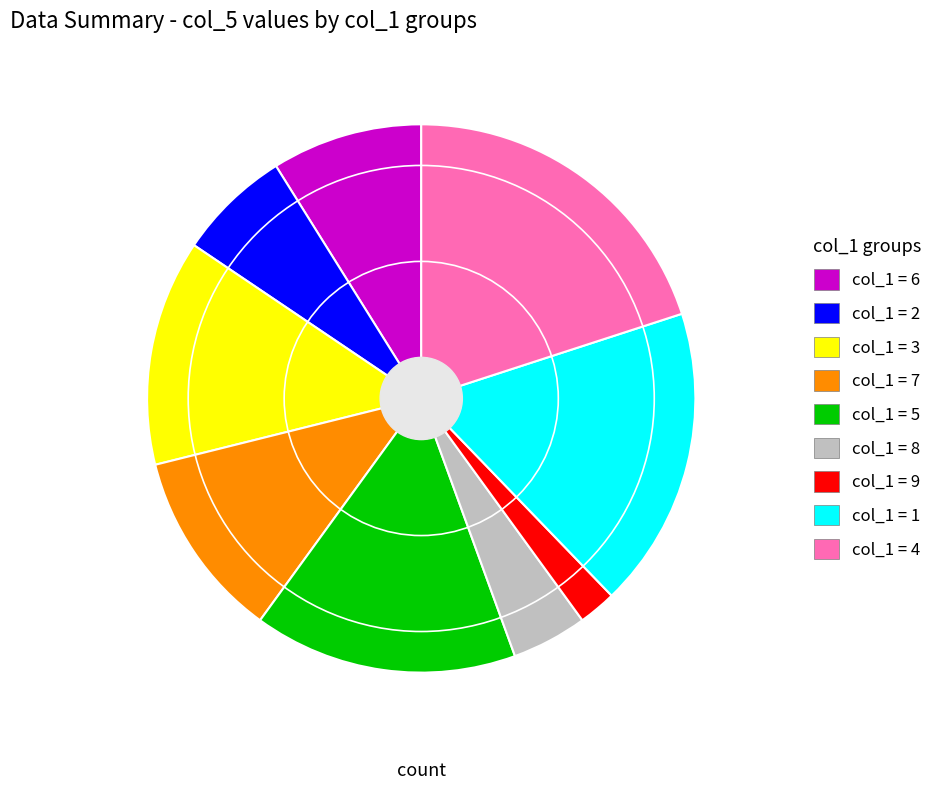

Does any single category account for the majority?

No